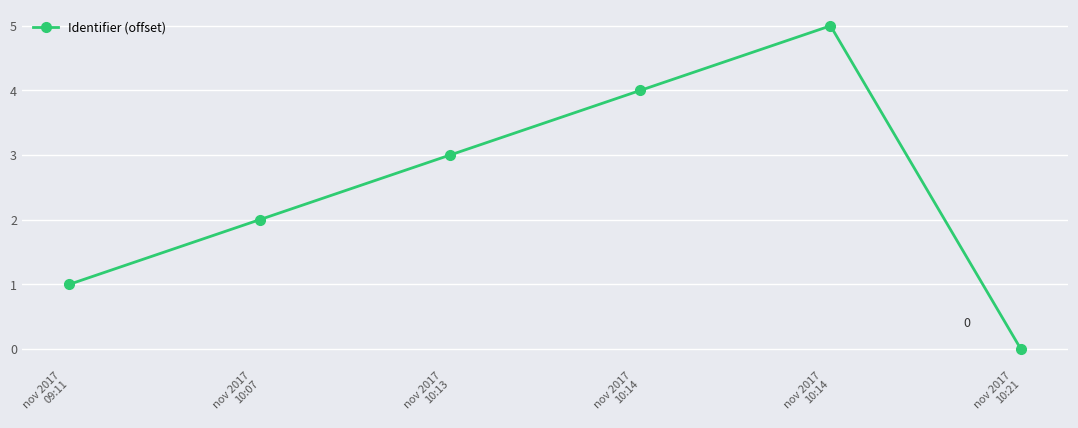

How many values are below 3?

3